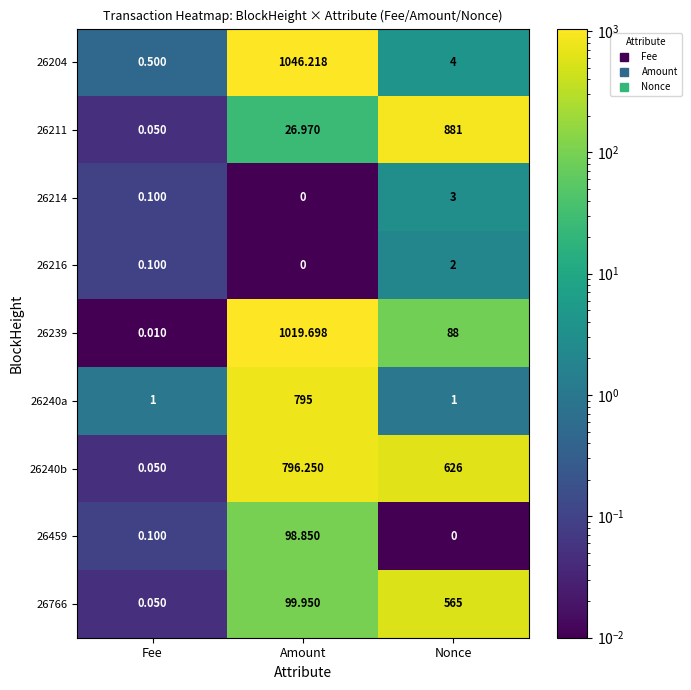

Where is 26204 nearest to the value 523?

Nonce